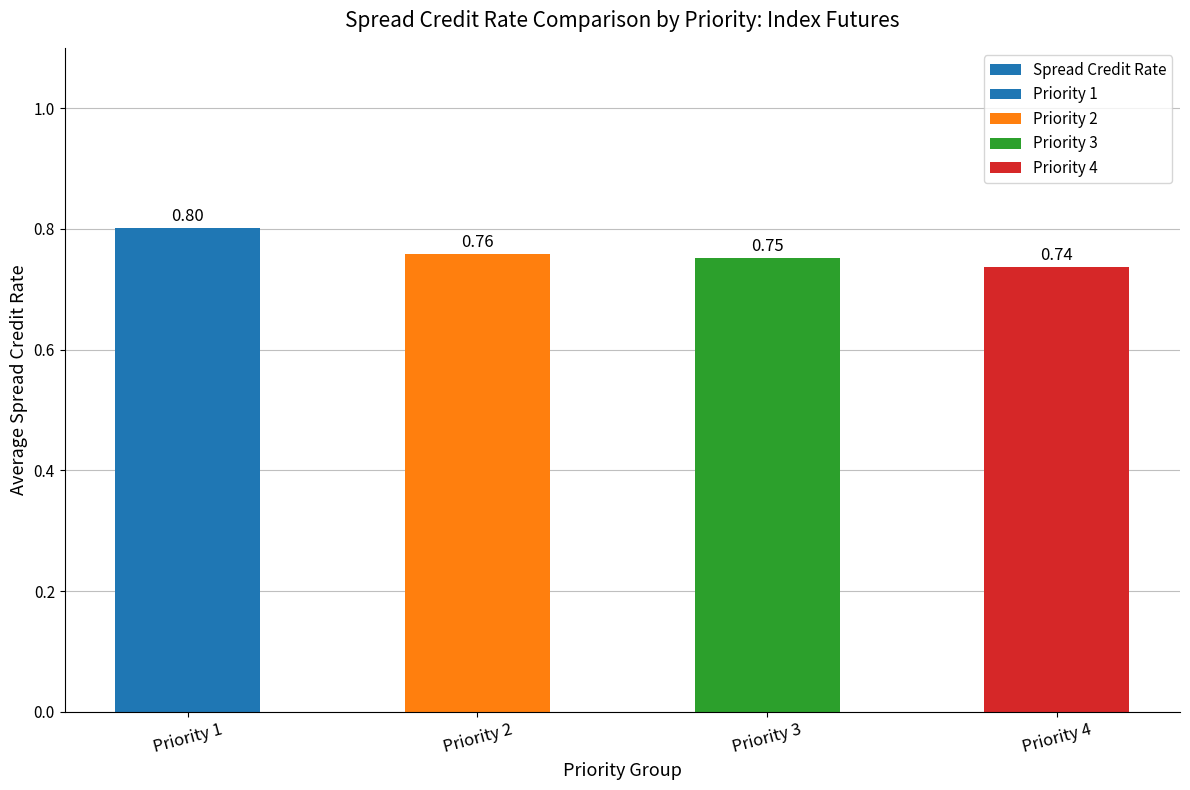

Reading left to right, list all the values displayed in this chart.

0.8	0.8	0.8	0.7